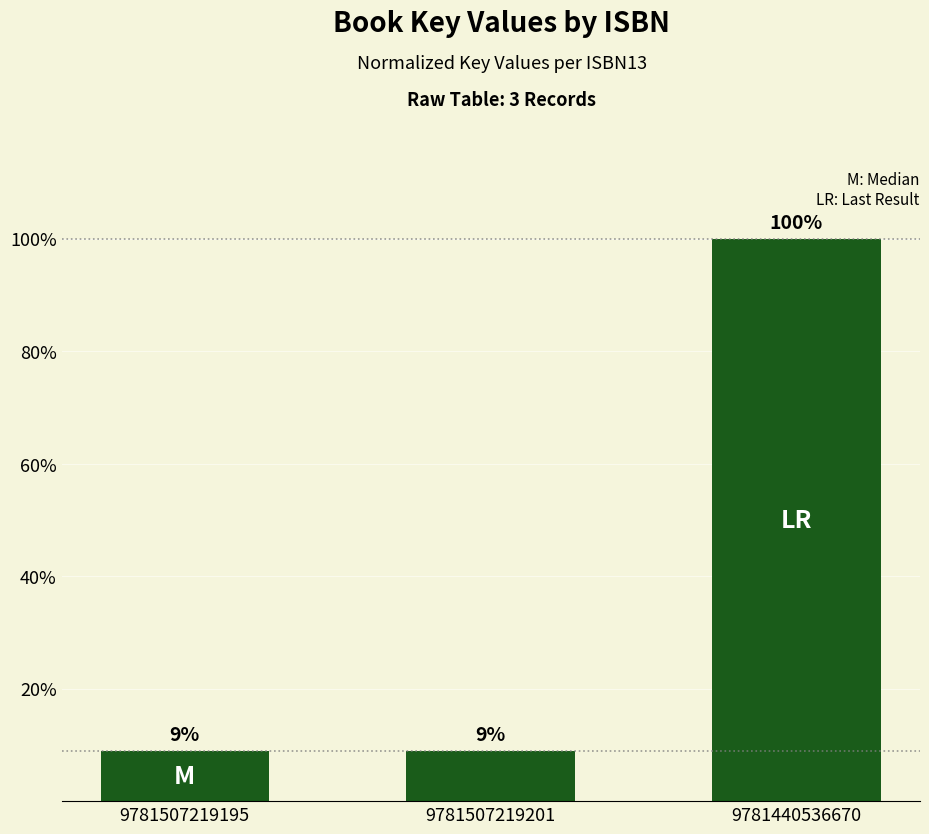

What is the change in value from 9781507219195 to 9781440536670?

+91.0